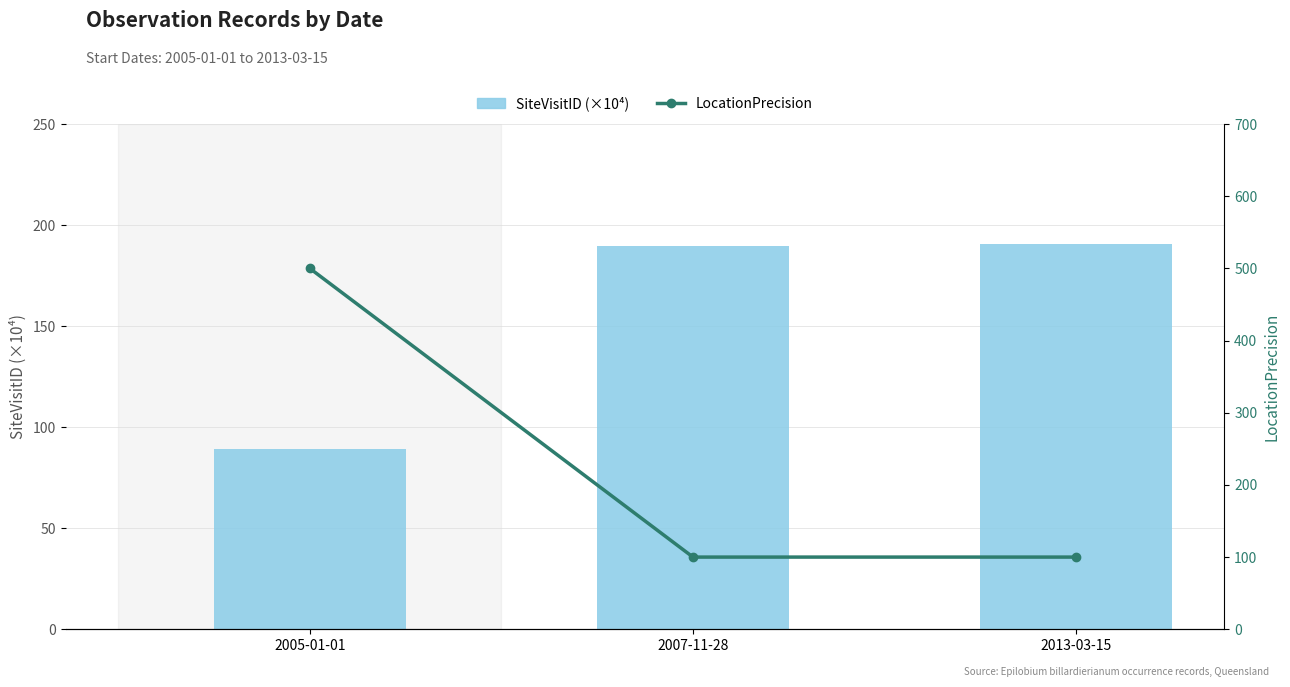

What are all the series names shown in the legend?

SiteVisitID (×10⁴), LocationPrecision